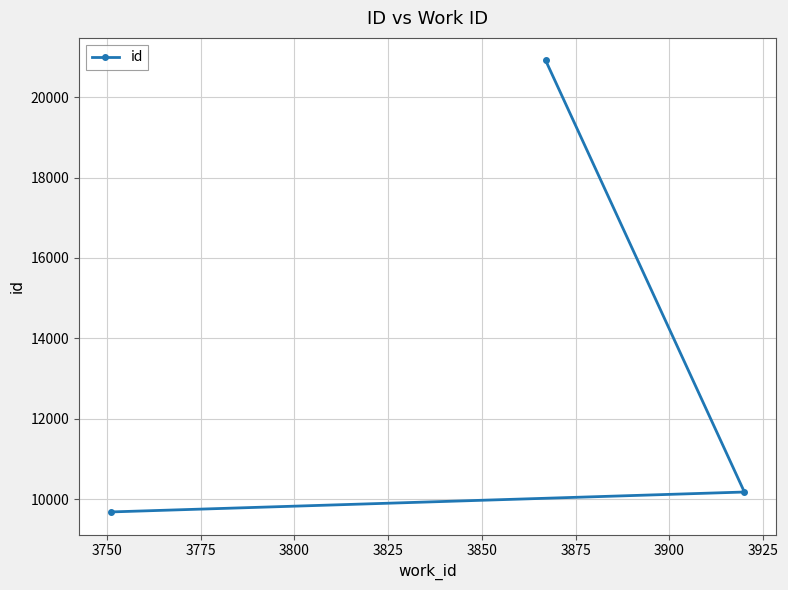

How many series are shown in this chart?

1